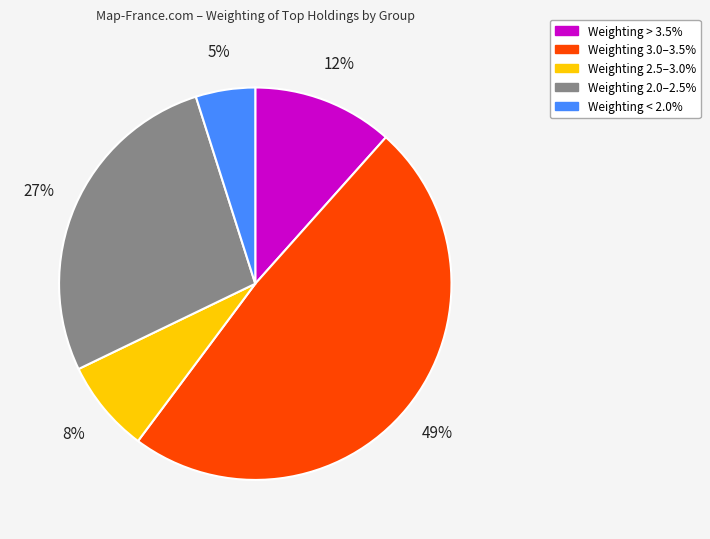

Is there any slice that represents more than half of the pie?

No